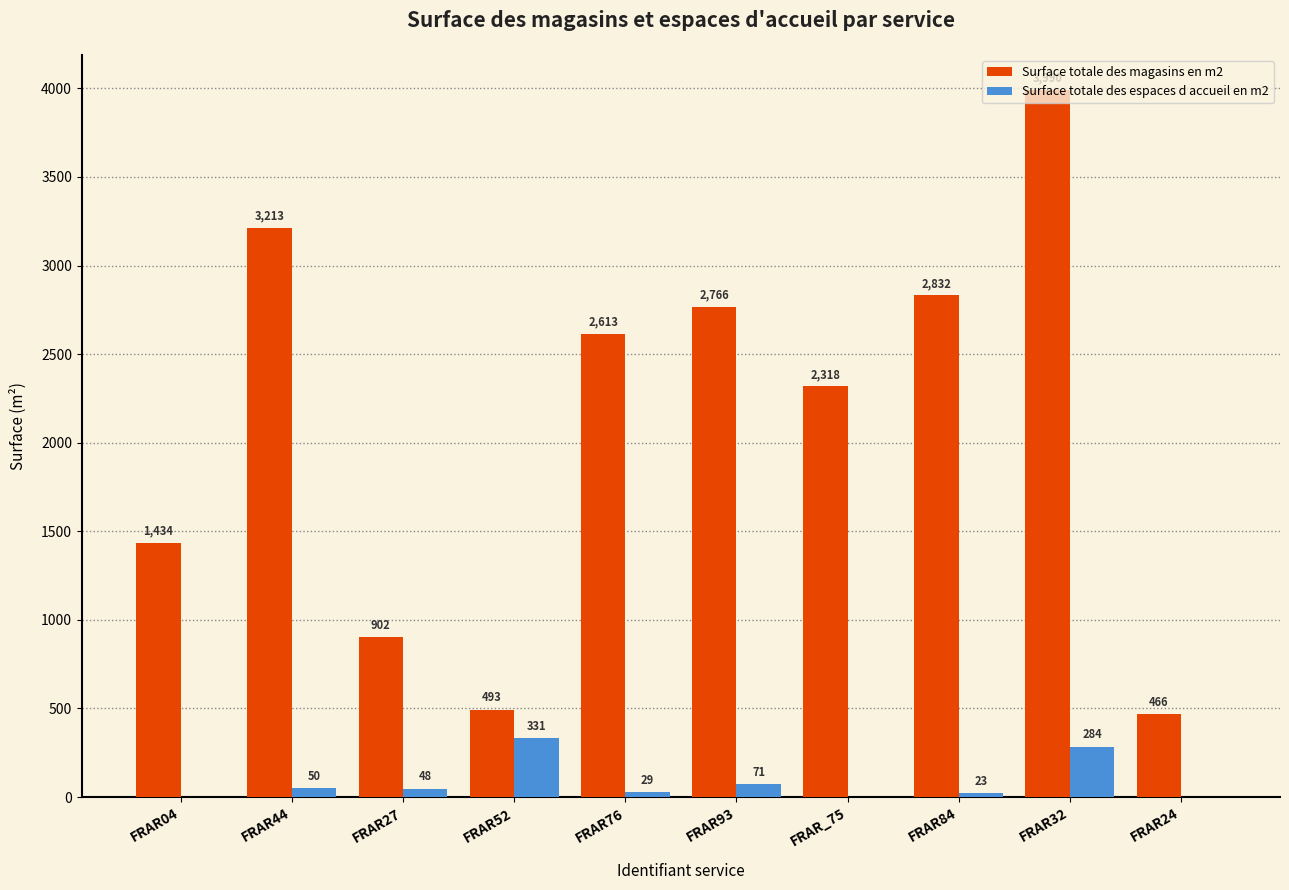

What is the sum of the Surface totale des espaces d accueil en m2 values at FRAR93 and FRAR27?

119.0